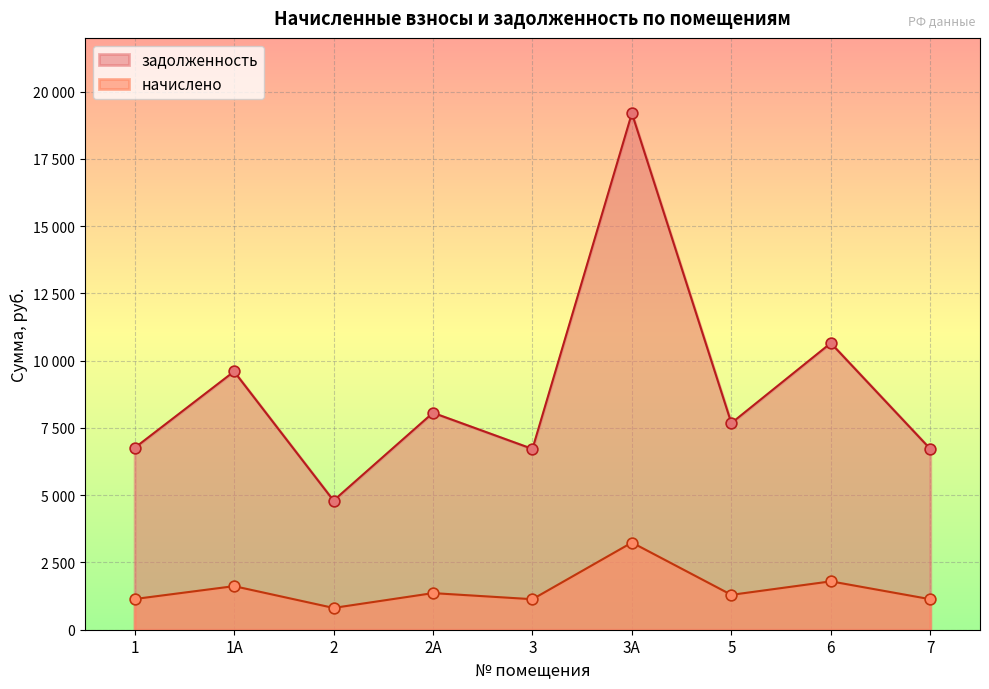

Which series has the largest total across all categories?

задолженность